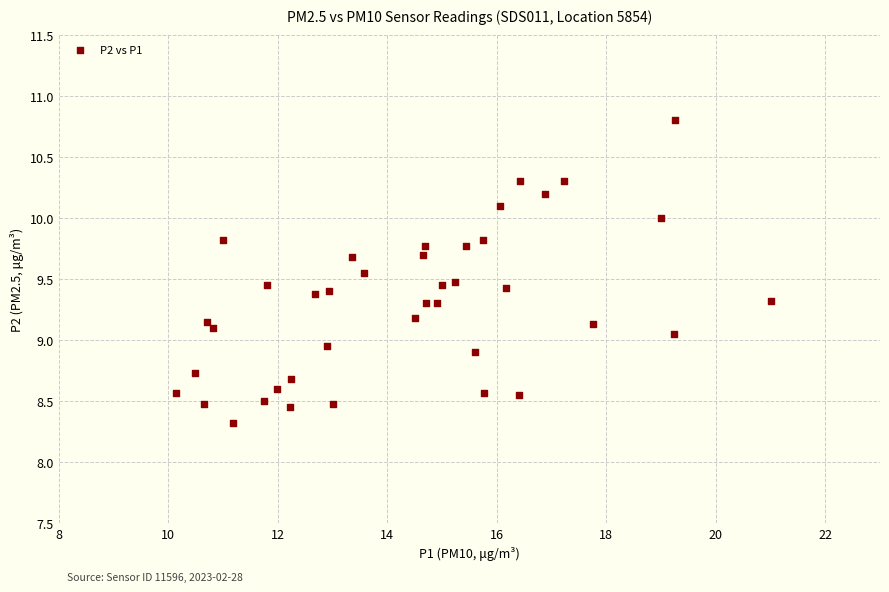

What is the range of Y values (max minus min)?

2.5